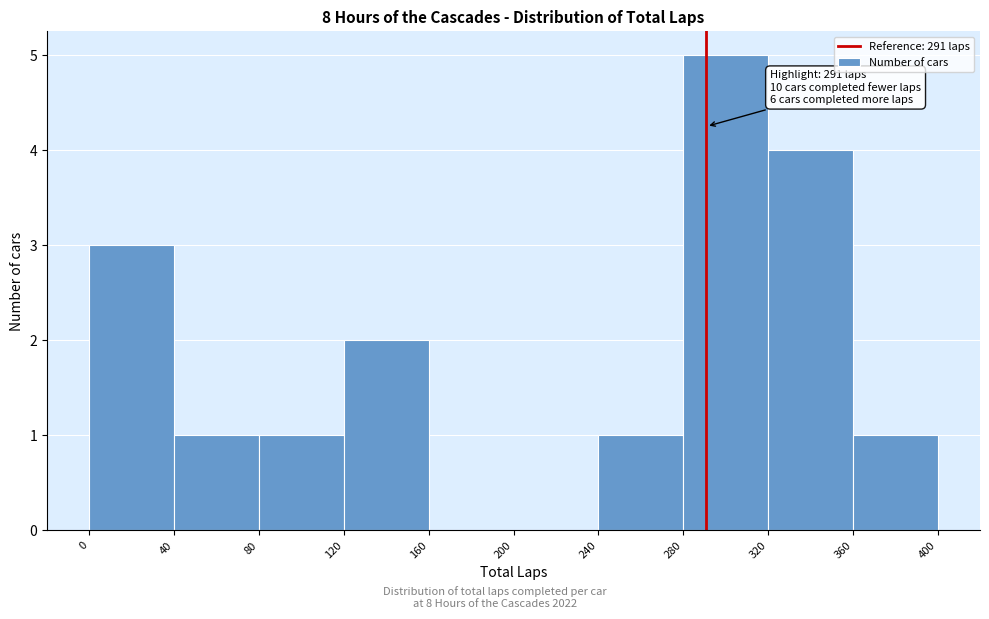

Which range on the x-axis has the tallest bar?

280 to 320